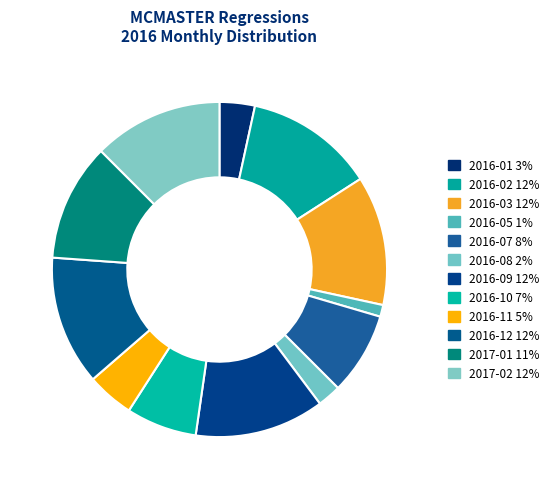

Count the number of slices in the pie.

12